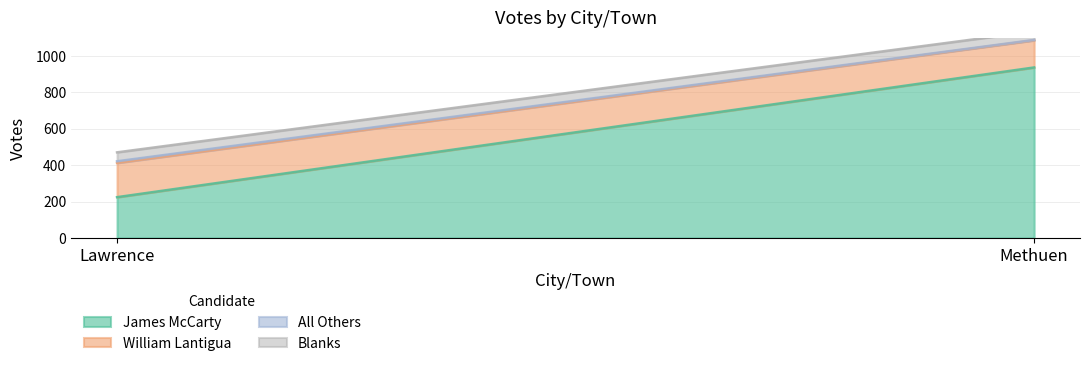

What value does the Blanks series have at Lawrence?

49